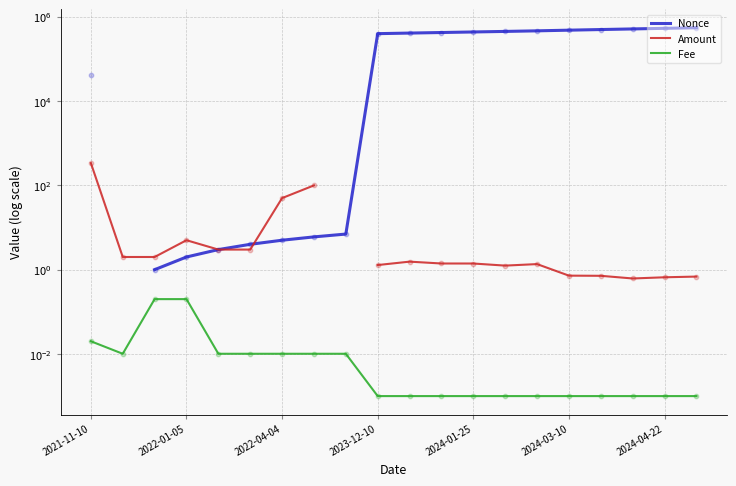

What is the total value across all series at 11?

424883.4